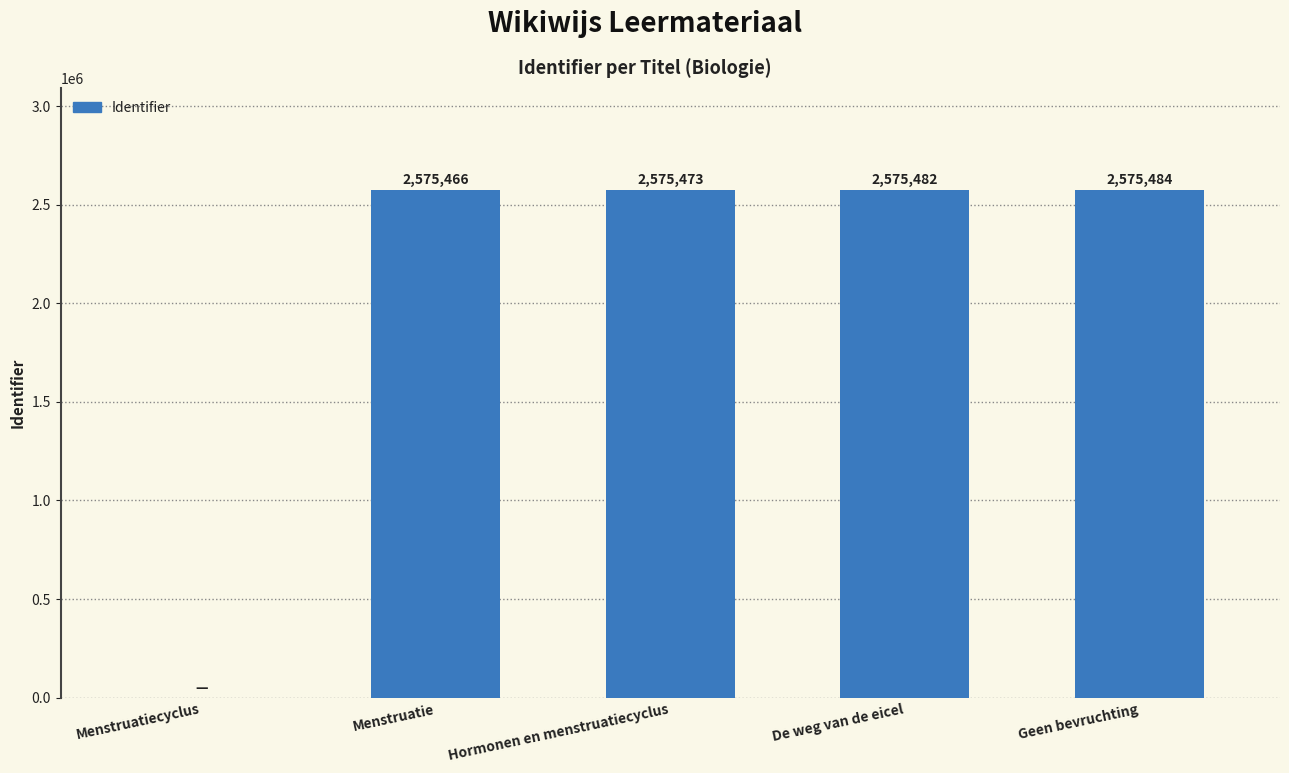

What is the change in value from Hormonen en menstruatiecyclus to De weg van de eicel?

+9